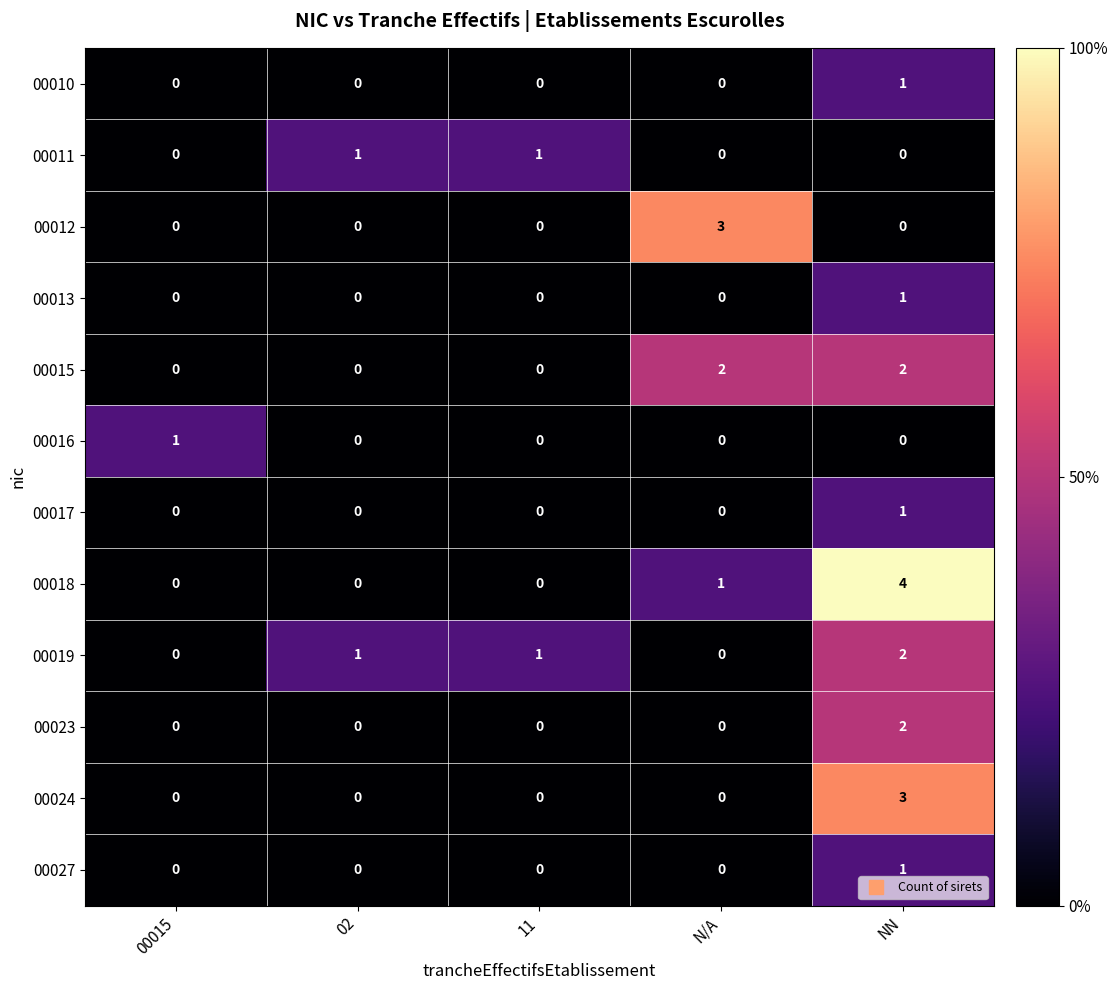

Count the number of data series in this chart.

12